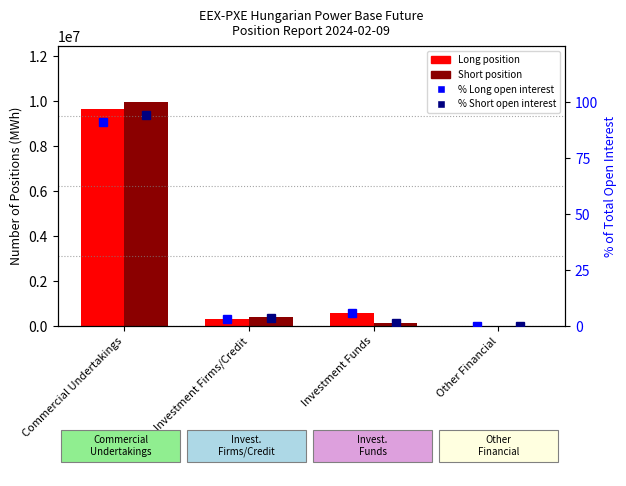

What is the approximate value of Short position (MWh) at Investment Firms/Credit?

387714.0